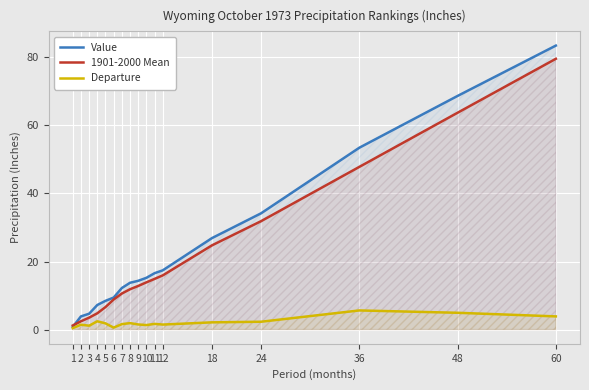

True or false: Departure and 1901-2000 Mean intersect in this chart.

False